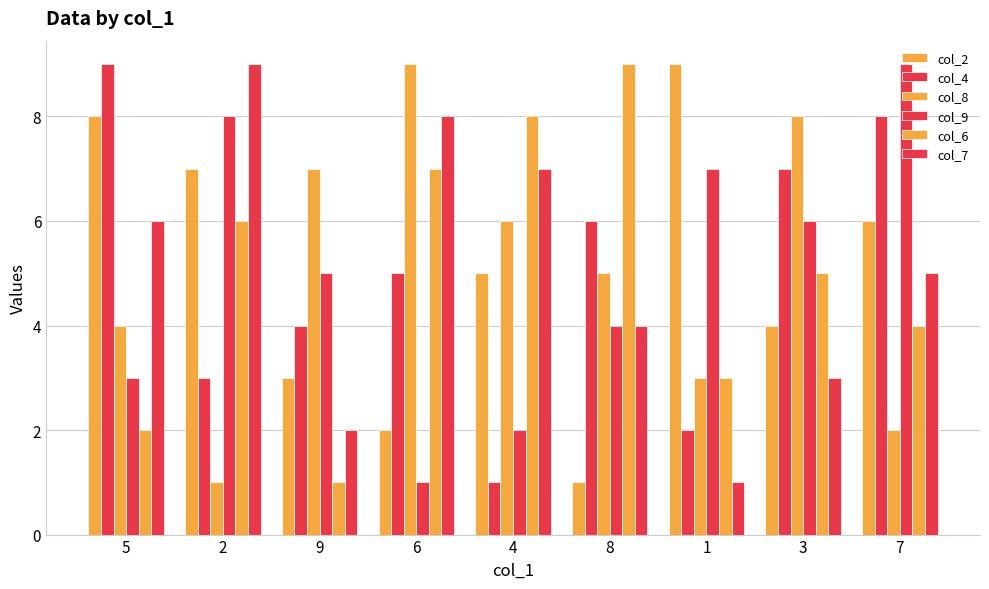

Is it true that col_6 equals 4 at 5?

False